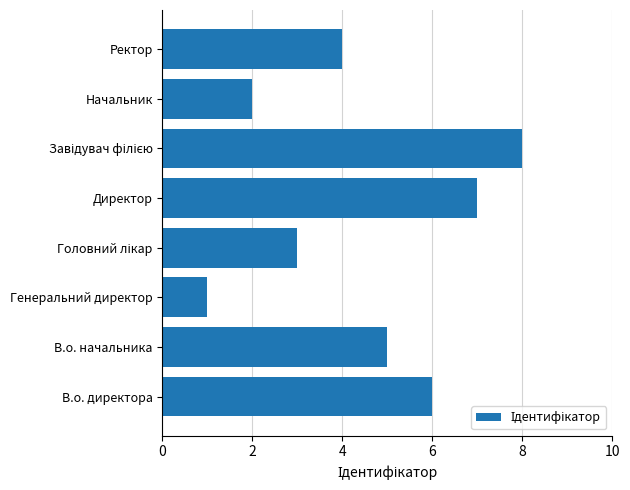

What is the smallest value displayed?

1